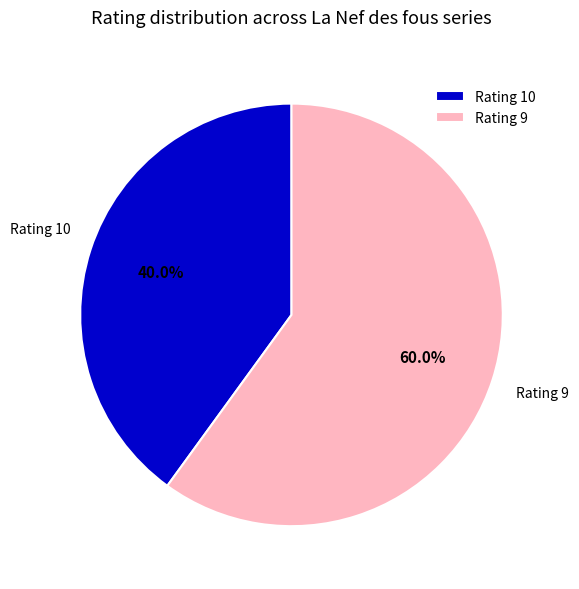

What is the majority slice?

Rating 9